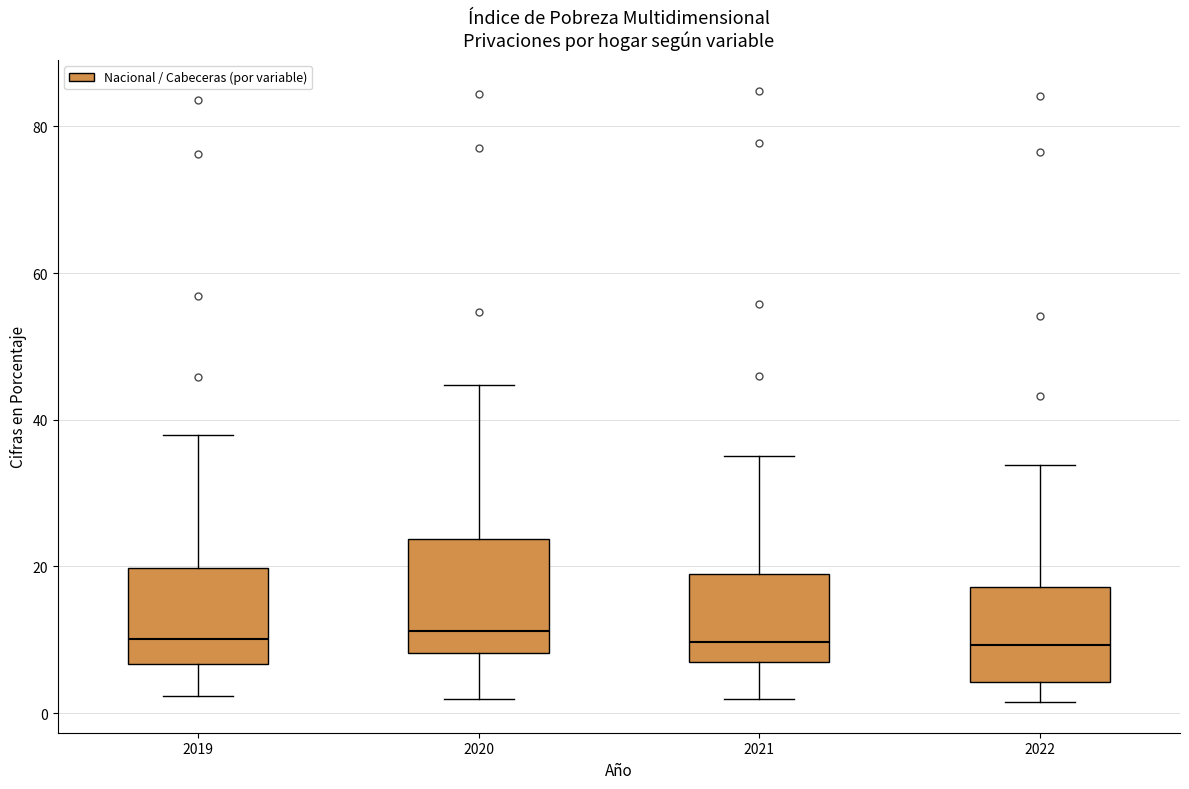

Which box is the tallest, from its lower edge to its upper edge?

2020